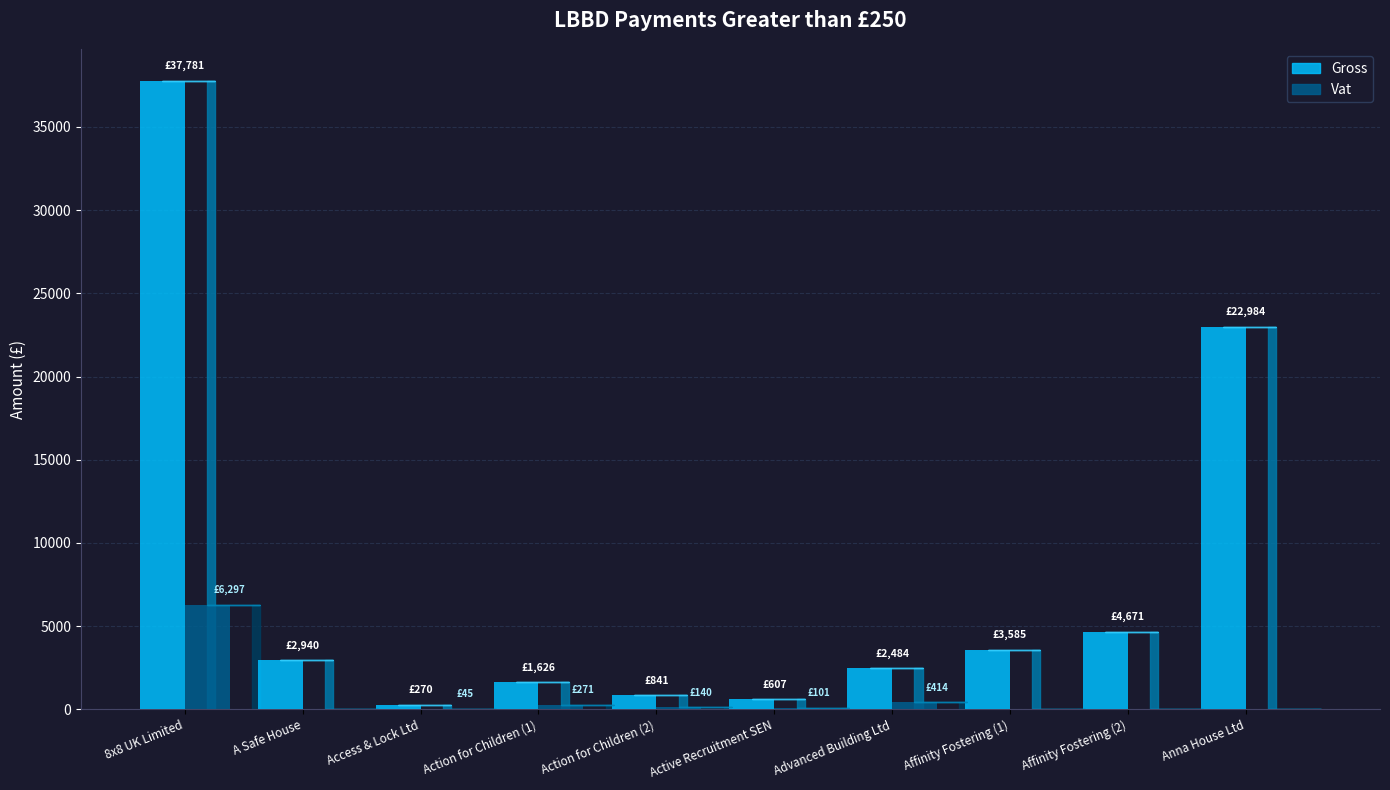

What is the label of the 5th bar from the left?

Action for Children (2)